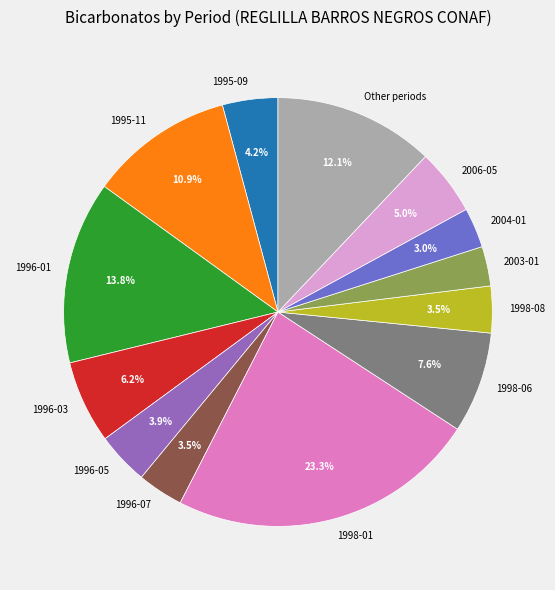

Which slice is the largest?

1998-01